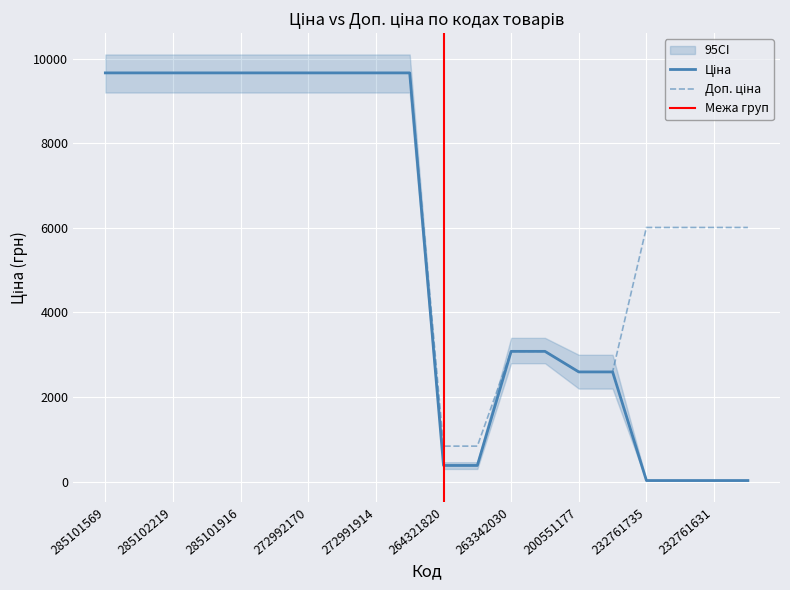

How many data points does each series have?

20